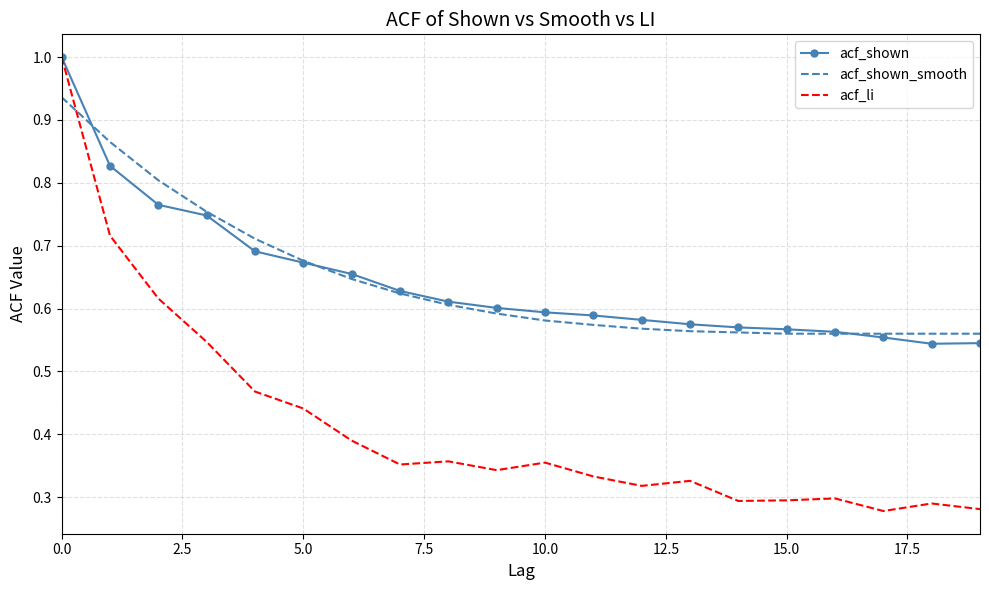

At how many categories does at least one series exceed 0?

20